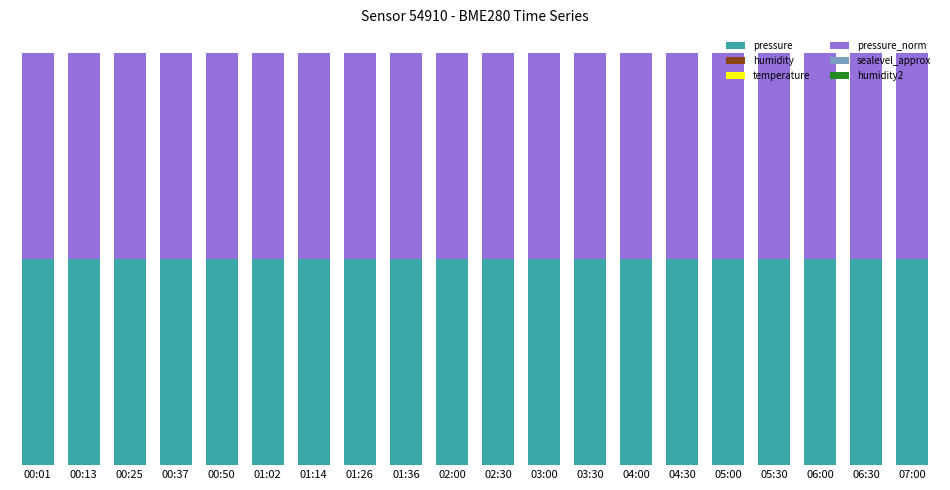

Which series has the largest range (max minus min)?

pressure_norm